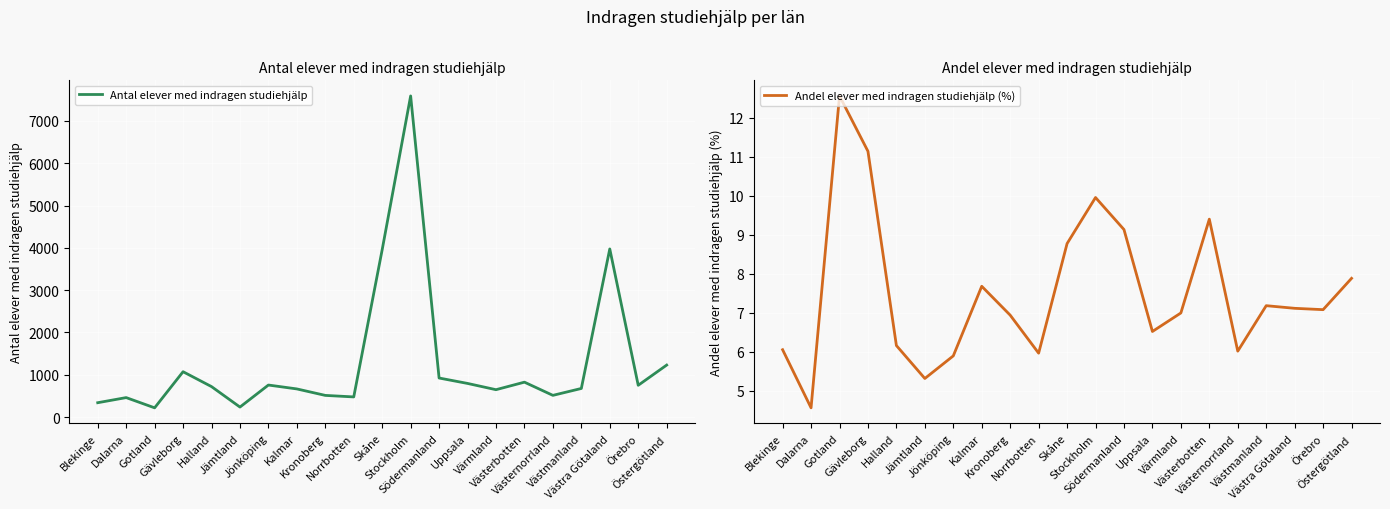

Reading right to left, transcribe all the data shown in this chart.

Antal elever med indragen studiehjälp: Östergötland=1228.0	Örebro=750.0	Västra Götaland=3974.0	Västmanland=675.0	Västernorrland=512.0	Västerbotten=824.0	Värmland=646.0	Uppsala=794.0	Södermanland=922.0	Stockholm=7592.0	Skåne=3958.0	Norrbotten=475.0	Kronoberg=511.0	Kalmar=664.0	Jönköping=756.0	Jämtland=235.0	Halland=719.0	Gävleborg=1071.0	Gotland=217.0	Dalarna=459.0	Blekinge=338.0
Andel elever med indragen studiehjälp (%): Östergötland=7.9	Örebro=7.1	Västra Götaland=7.1	Västmanland=7.2	Västernorrland=6.0	Västerbotten=9.4	Värmland=7.0	Uppsala=6.5	Södermanland=9.1	Stockholm=10.0	Skåne=8.8	Norrbotten=6.0	Kronoberg=6.9	Kalmar=7.7	Jönköping=5.9	Jämtland=5.3	Halland=6.2	Gävleborg=11.1	Gotland=12.6	Dalarna=4.6	Blekinge=6.1